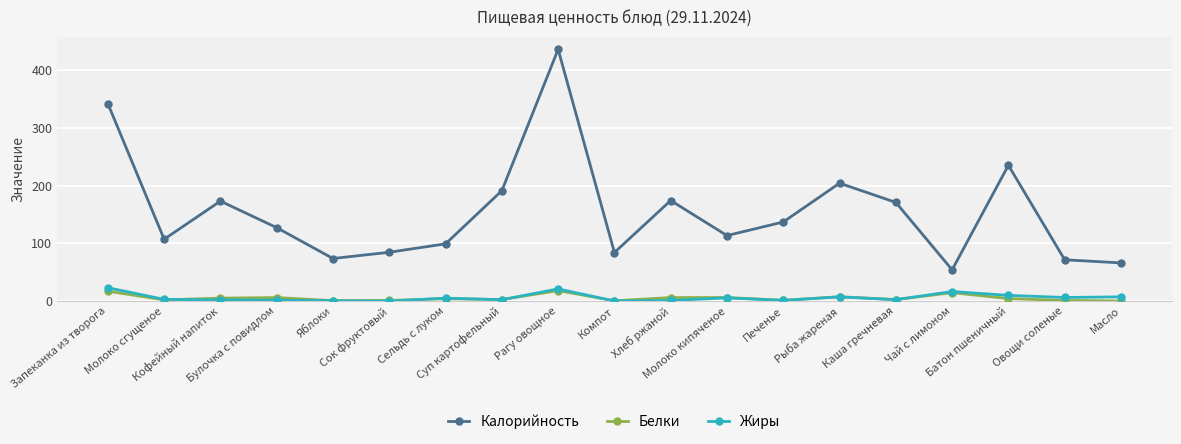

Which series has the largest range (max minus min)?

Калорийность